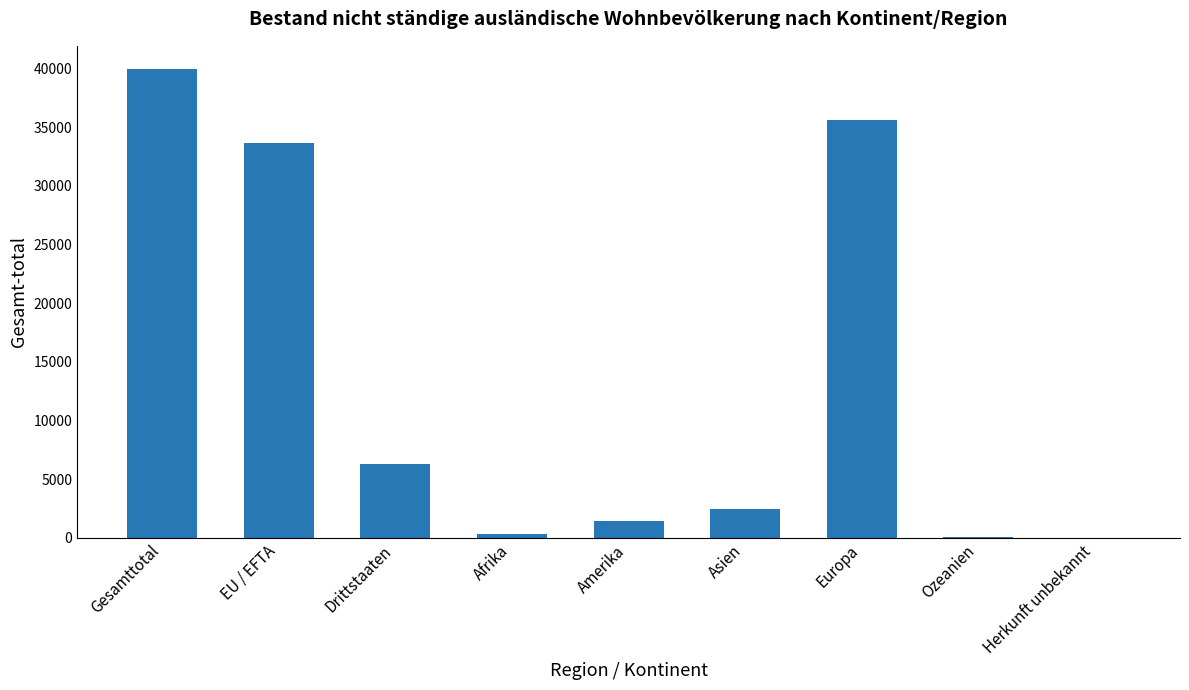

The chart shows a value of 1424 at Amerika. True or false?

True